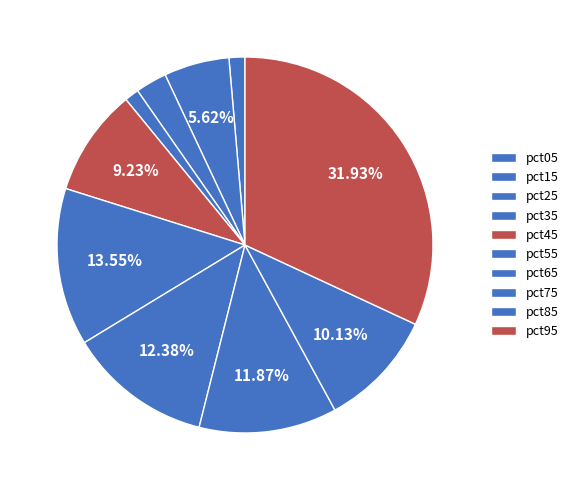

How many segments does this pie chart have?

10